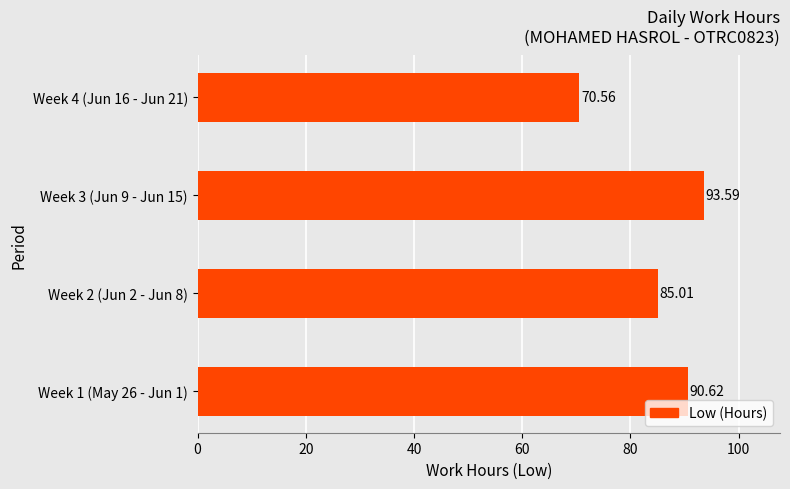

Are the bars grouped side by side (vs. stacked)?

No